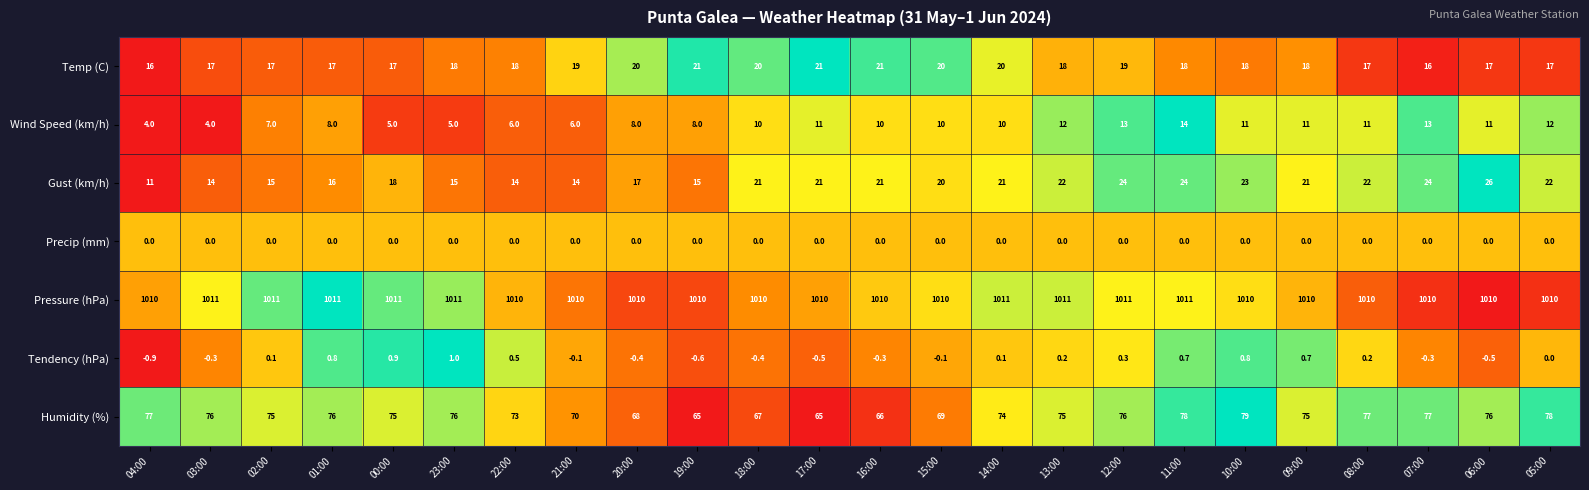

What is the greatest value displayed?

1011.0